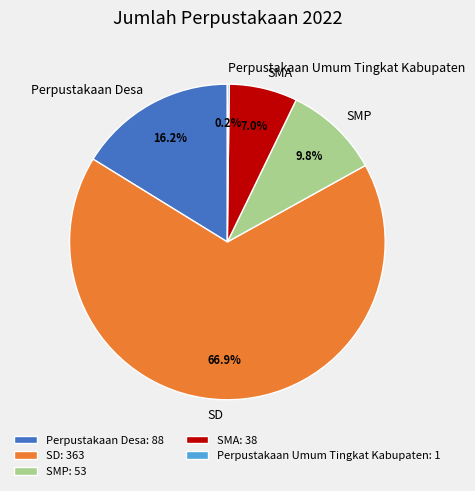

Does SMP account for over 50% of the chart?

No